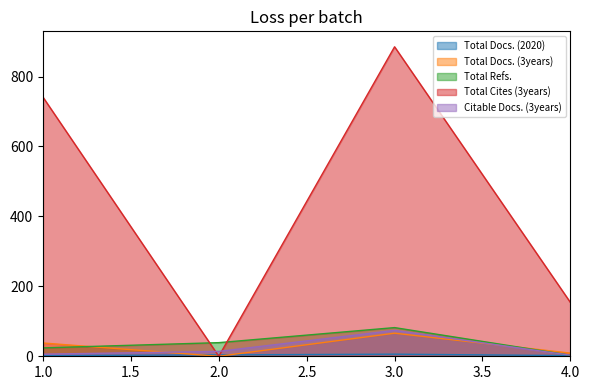

What is the difference between the maximum and second lowest values in the Total Cites (3years) series?

731